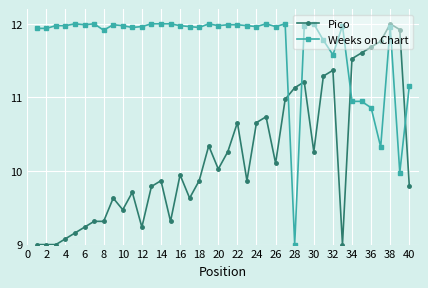

Rank the series by their average value, from highest to lowest.

Weeks on Chart, Pico